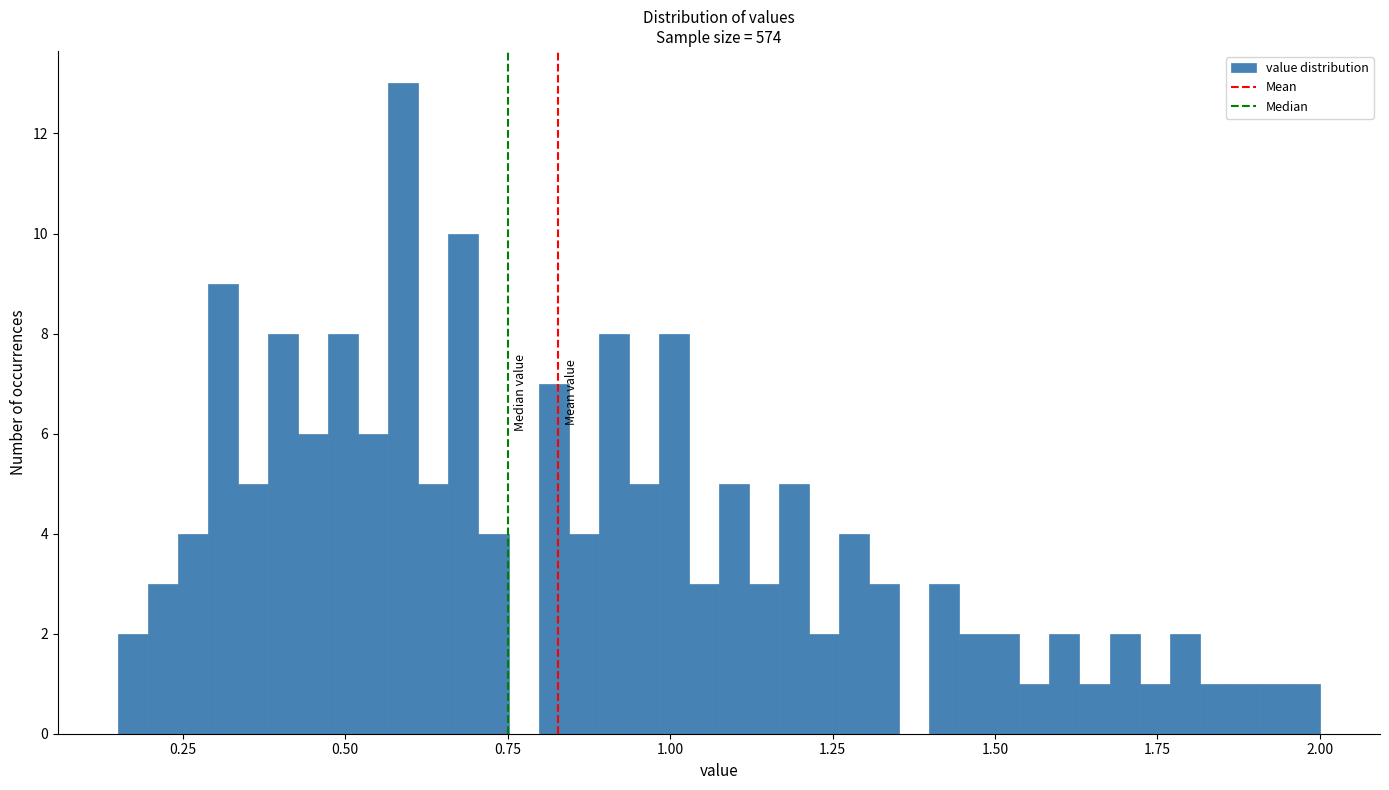

Around what value on the x-axis is the tallest bar? Give the approximate position of its centre, as read against the axis.

0.60